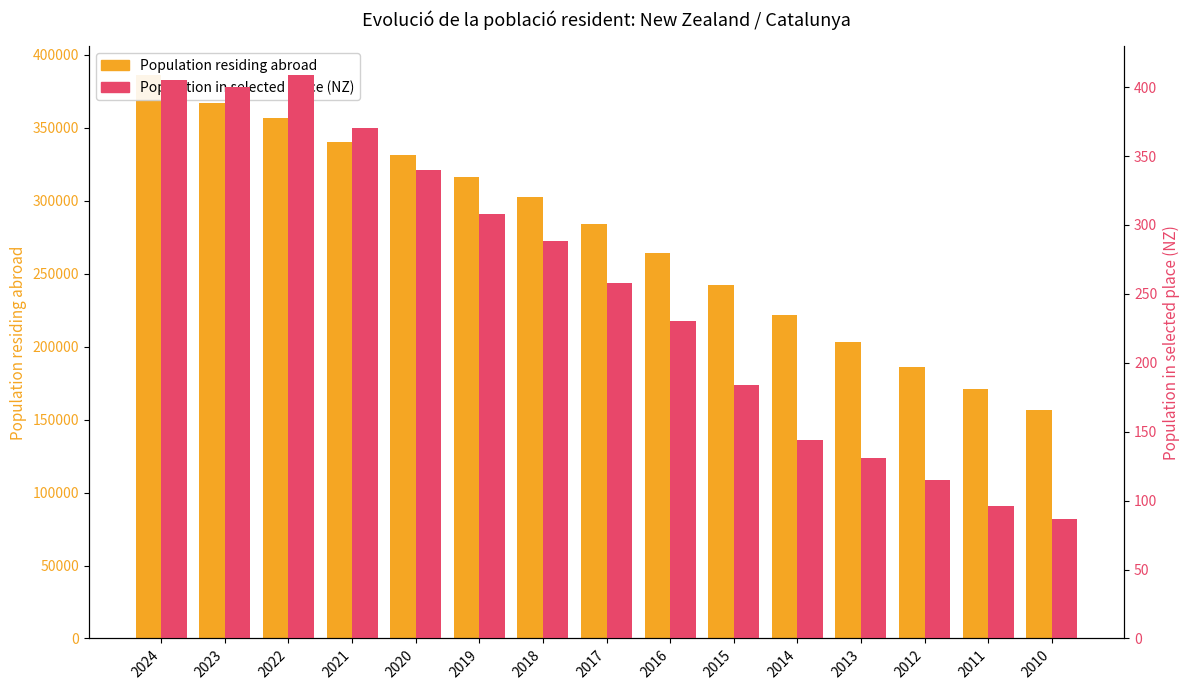

Count the number of categories in the chart.

15